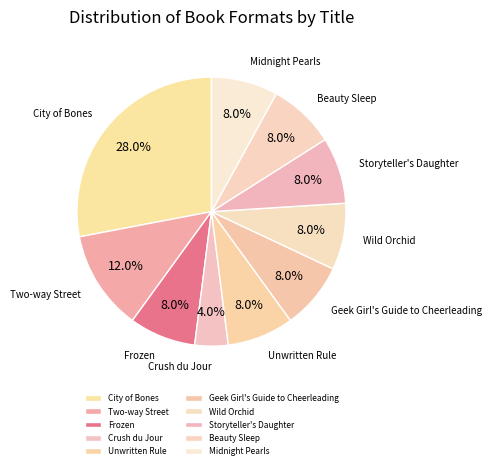

How much of the chart is everything except Midnight Pearls?

92.0%